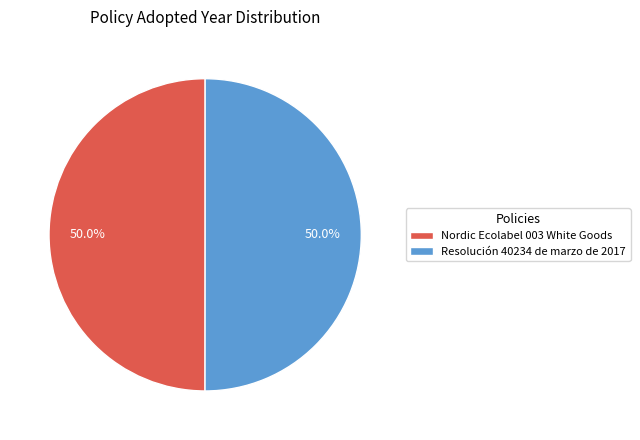

What is the ratio of the value at Nordic Ecolabel 003 White Goods to the value at Resolución 40234 de marzo de 2017?

1.0